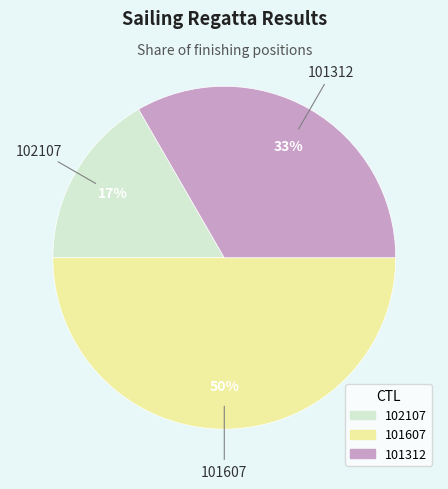

Is it true that 101312 is 33% of the pie?

True